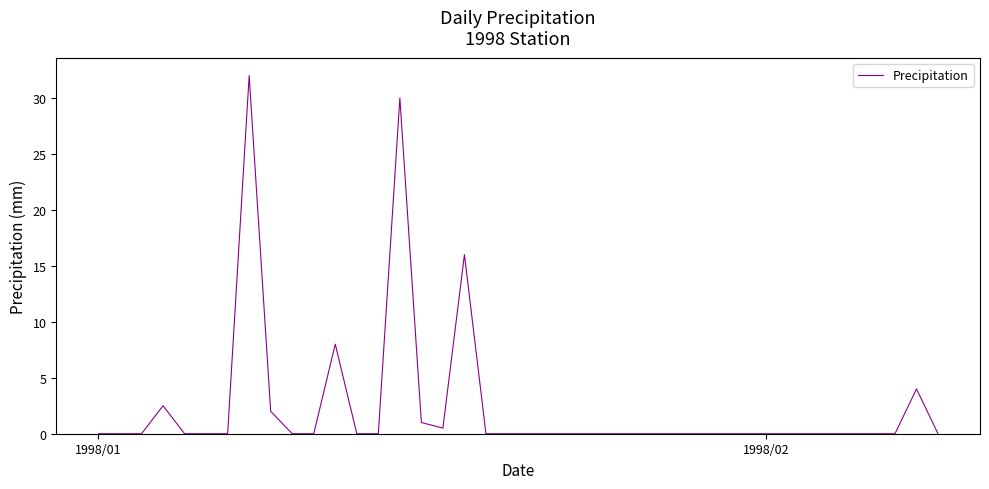

What is the greatest value displayed?

32.0